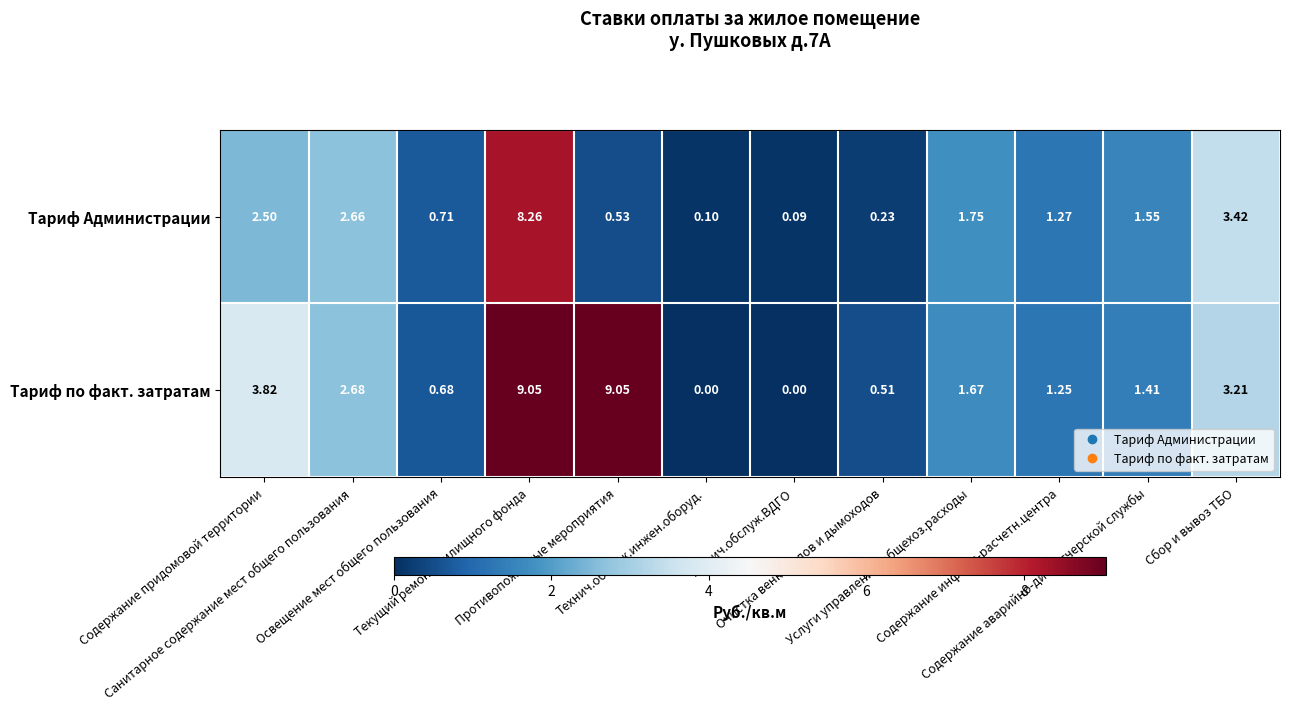

Which series has the largest total across all categories?

Тариф по факт. затратам